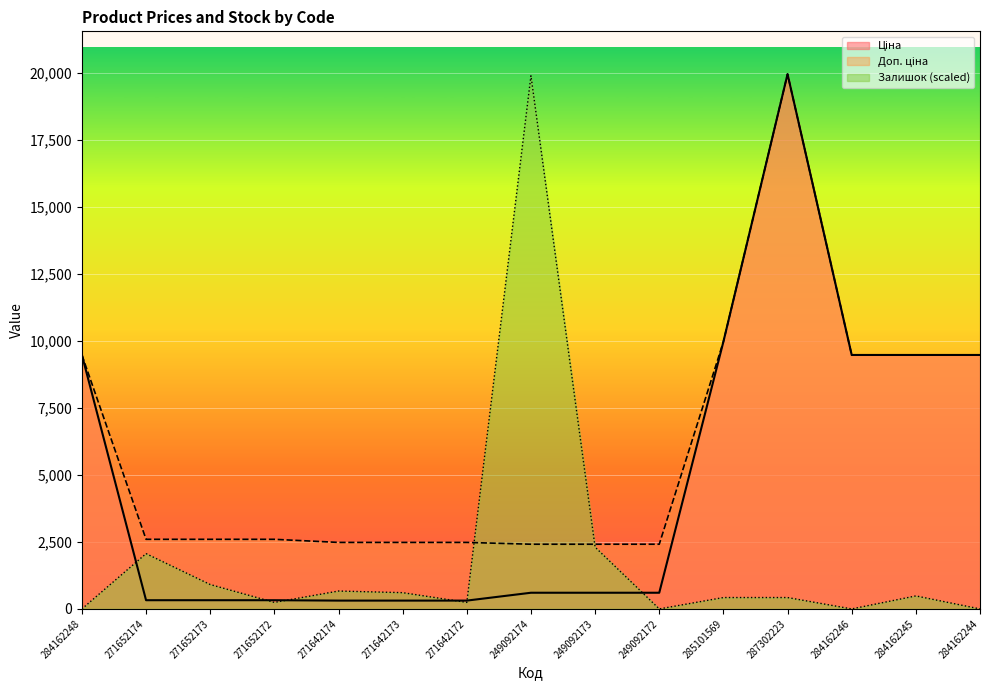

Reading left to right, extract all data points from this chart.

Ціна: 9480.1	324.8	324.8	324.8	310.3	310.3	310.3	603.7	603.7	603.7	9975.0	19964.2	9480.1	9480.1	9480.1
Доп. ціна: 9480.1	2598.3	2598.3	2598.3	2482.4	2482.4	2482.4	2414.8	2414.8	2414.8	9975.0	19964.2	9480.1	9480.1	9480.1
Залишок: 0.0	2063.2	910.2	242.7	667.5	606.8	242.7	19903.5	2305.9	0.0	424.8	424.8	0.0	485.5	0.0